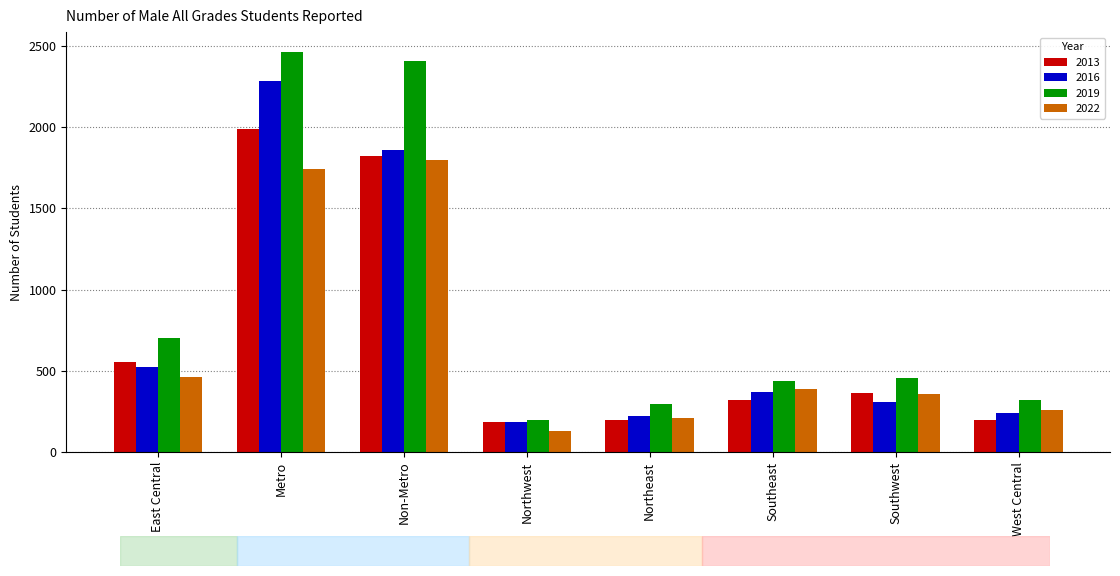

What are all the series names shown in the legend?

2013, 2016, 2019, 2022